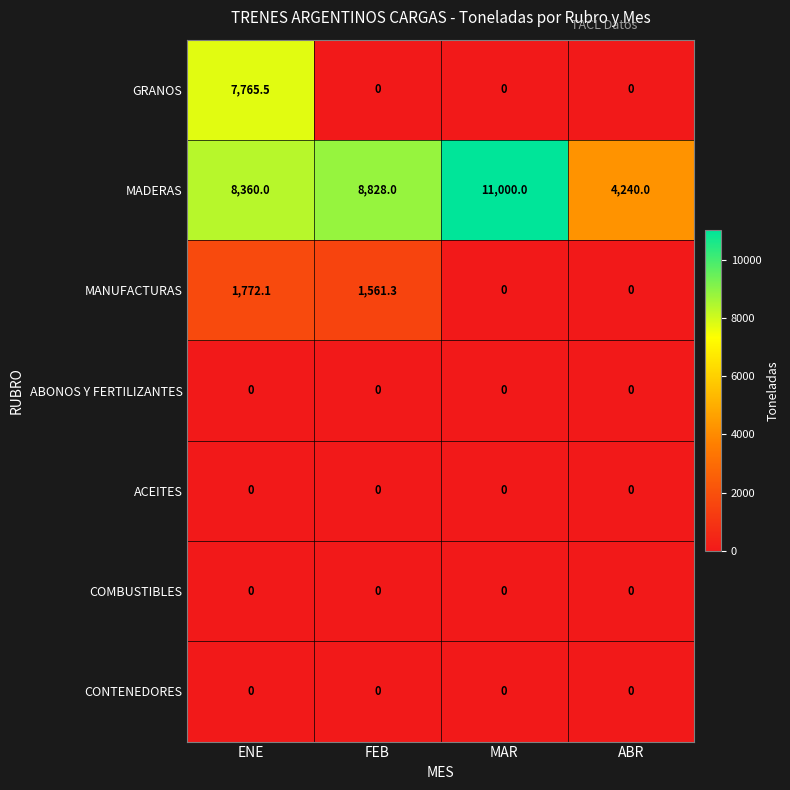

True or false: GRANOS has a value of 0.0 at ABR.

True